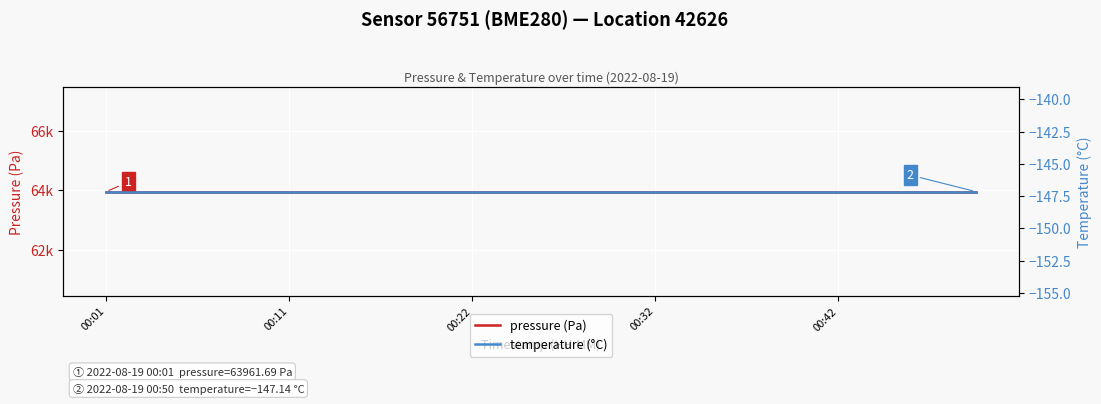

Which label corresponds to the largest value in the chart?

00:01